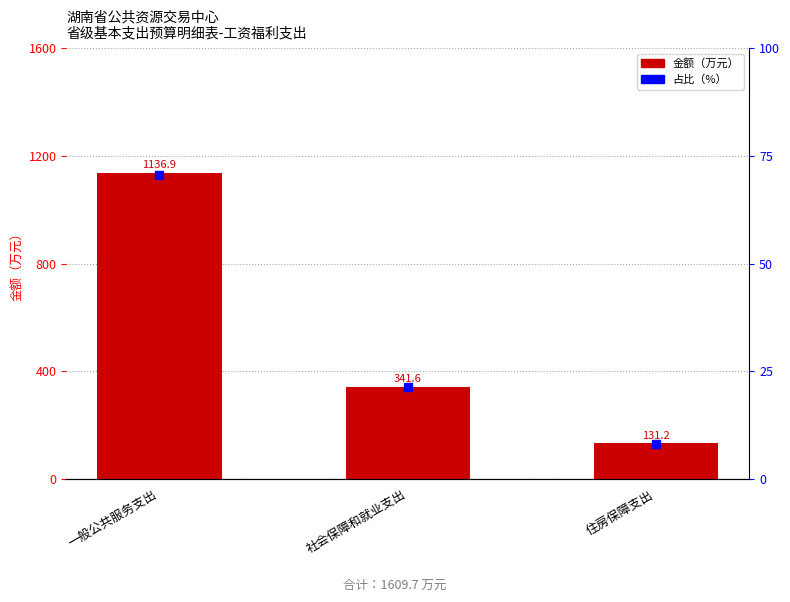

Which series has the largest total across all categories?

金额（万元）